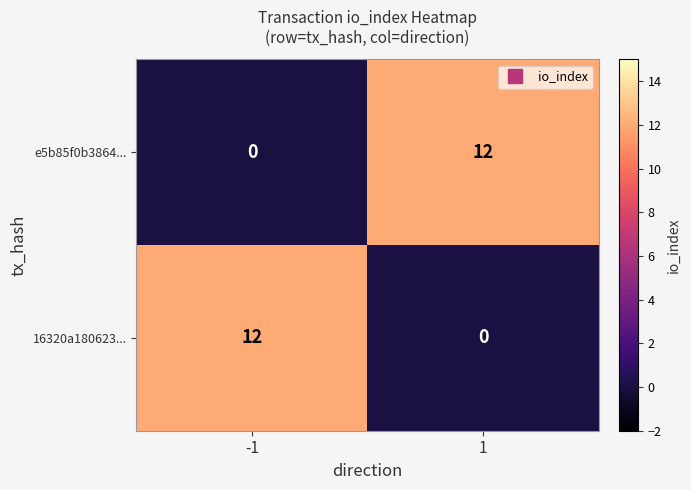

True or false: e5b85f0b3864... has a value of 12 at 1.

True